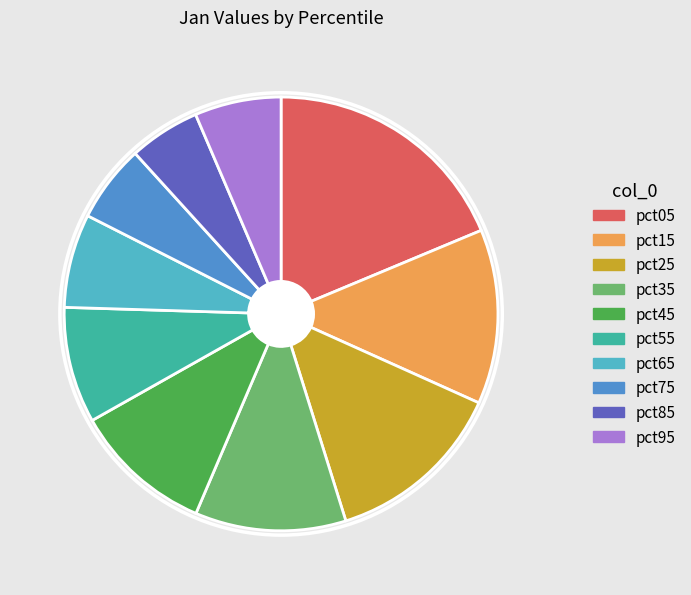

Count the number of slices in the pie.

10